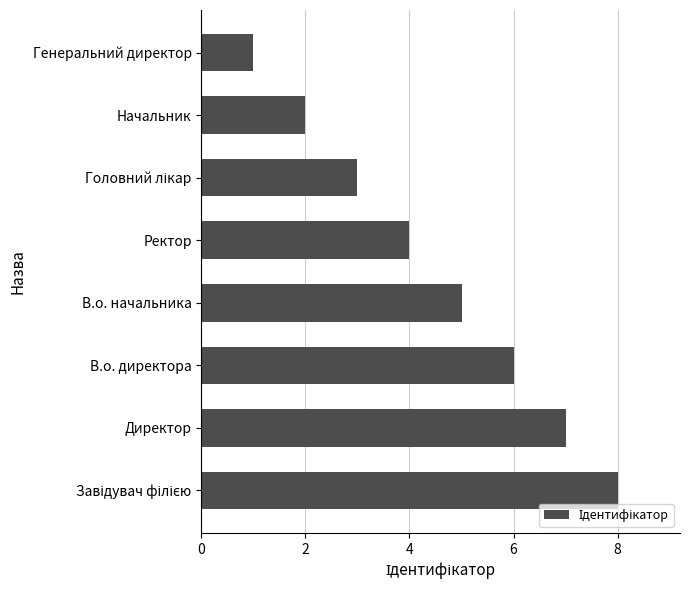

What is the ratio of the value at В.о. начальника to the value at Директор?

0.7